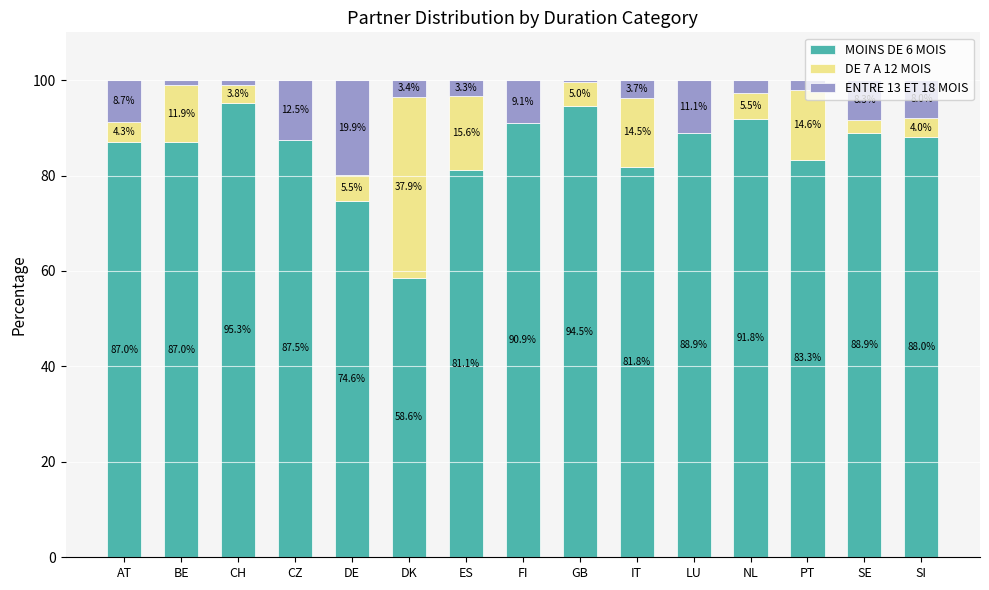

The MOINS DE 6 MOIS series shows 138.5 at LU. True or false?

False